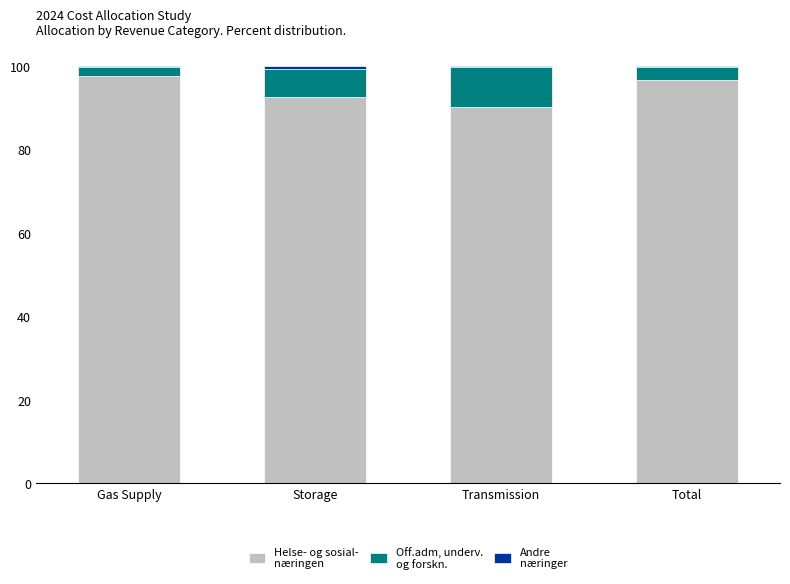

Are the bars grouped side by side (vs. stacked)?

No